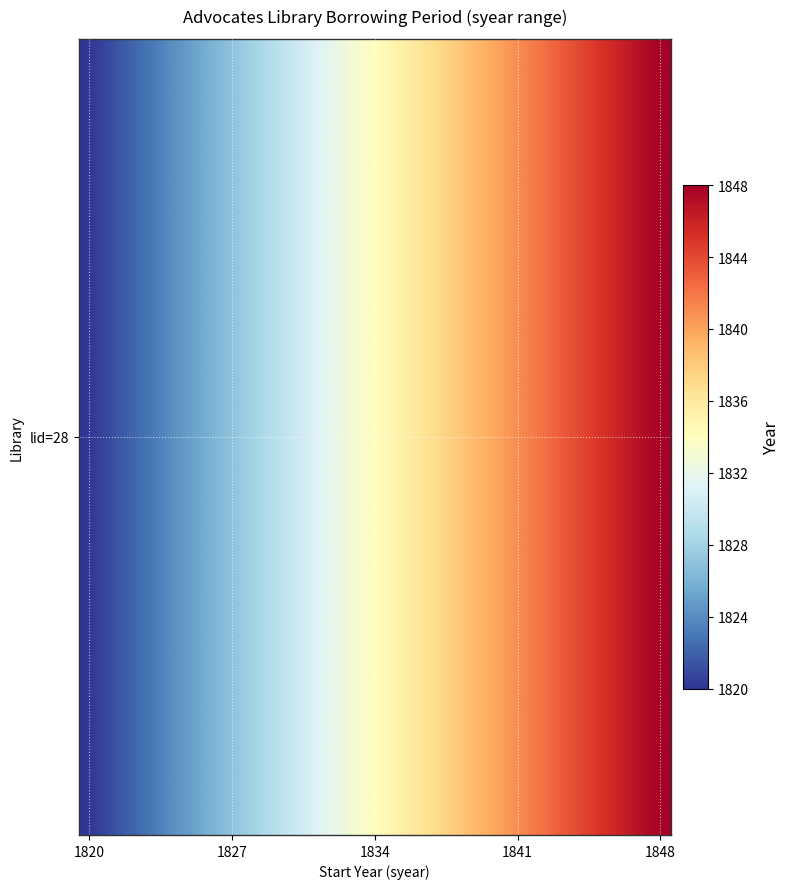

How many distinct data groups are displayed?

1